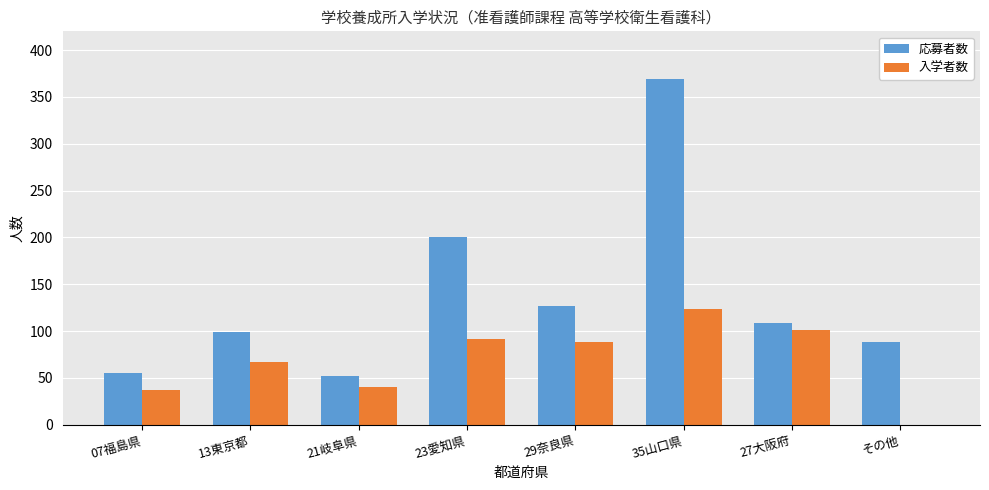

What is the sum of all 入学者数 values?

549